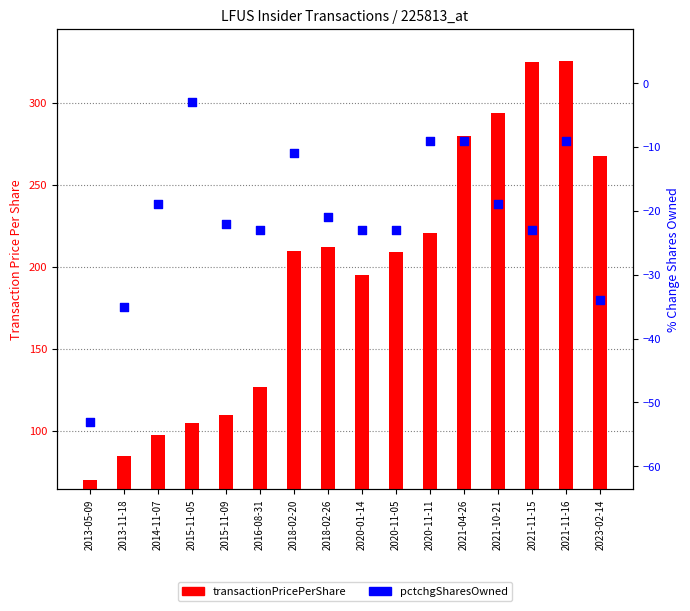

Which series has the largest Y range (max minus min)?

transactionPricePerShare